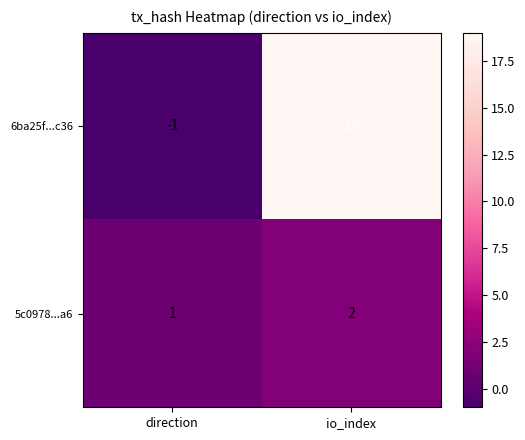

How many series are shown in this chart?

2